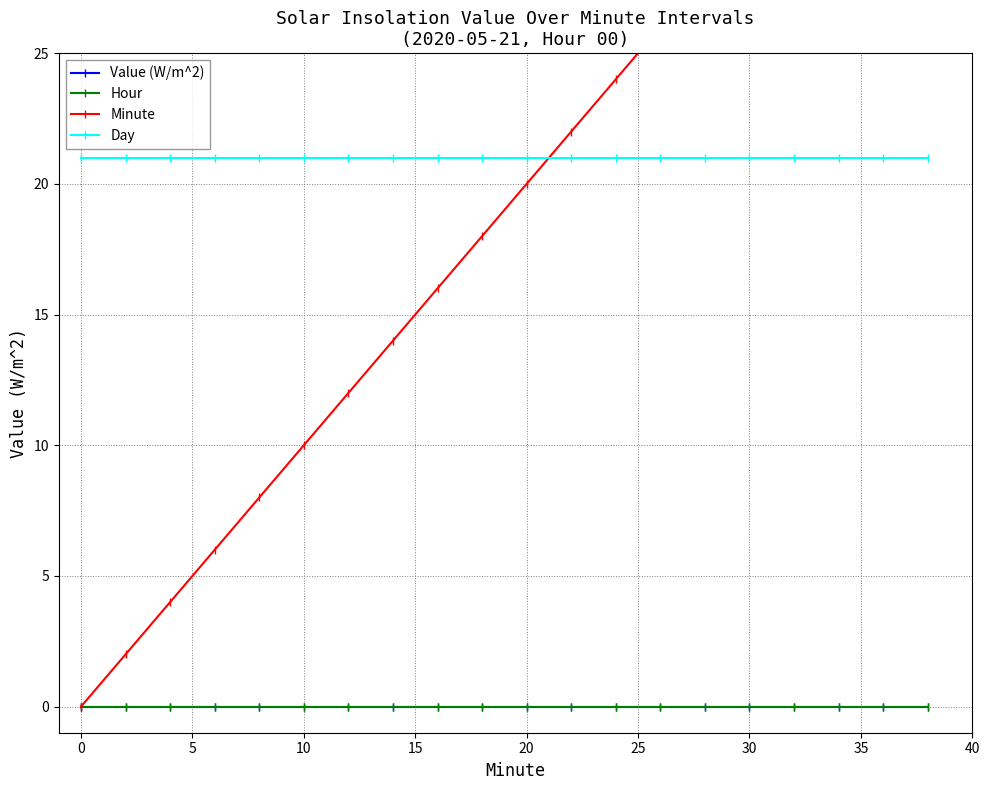

True or false: Day has a value of 21 at 10.

True